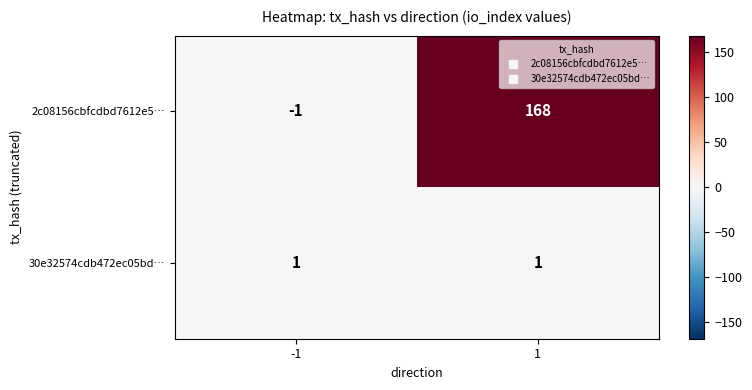

At which category is the sum across all series the highest?

1